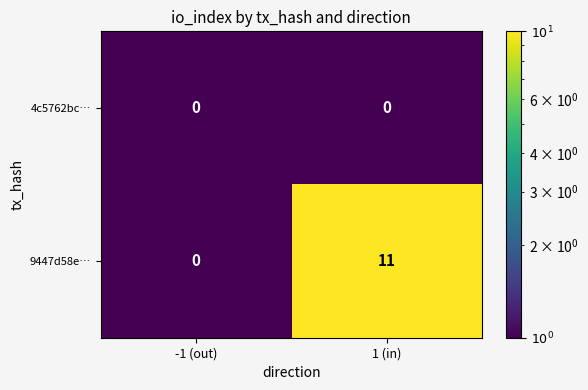

The 4c5762bc… series shows 0 at 1 (in). True or false?

True